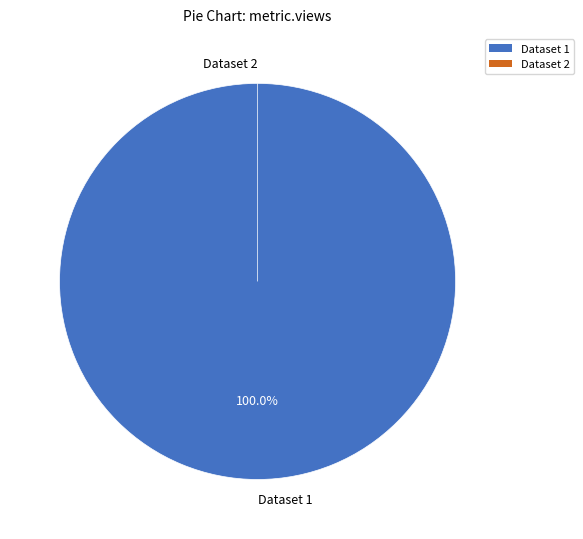

To the nearest percent, what is the difference between the largest and smallest slice percentages?

100%